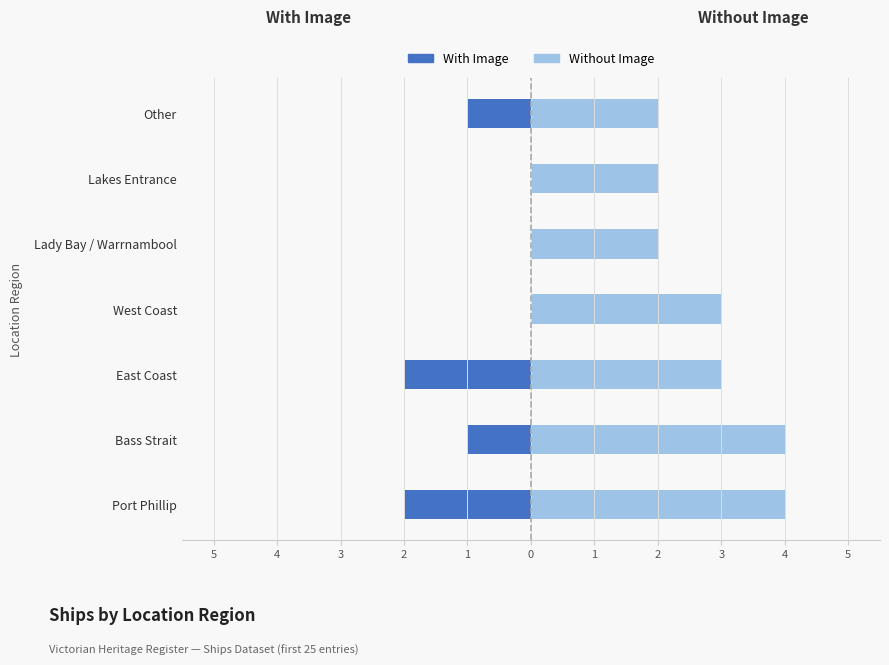

How many values in the With Image series are below -1?

2